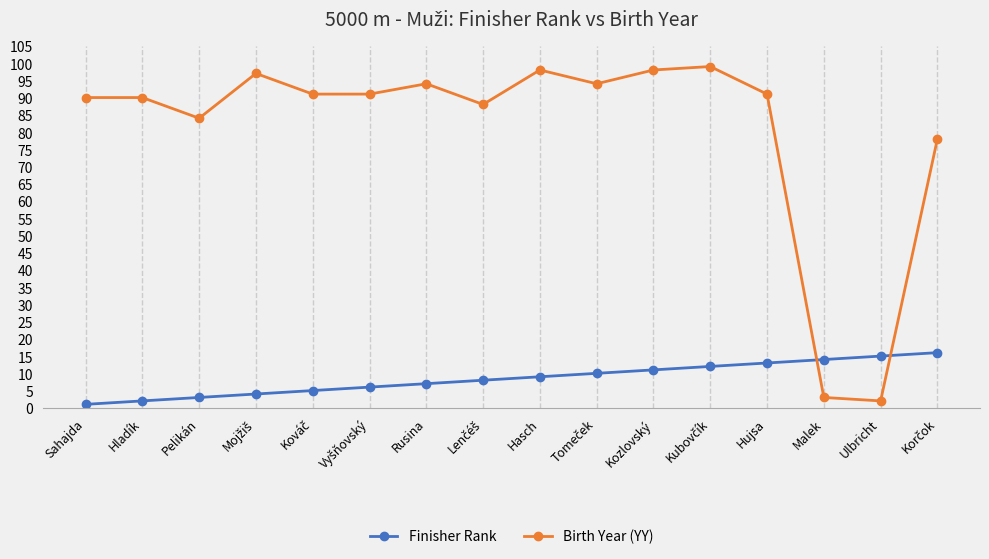

What is the difference between the maximum and minimum values in the Birth Year (YY) series?

97